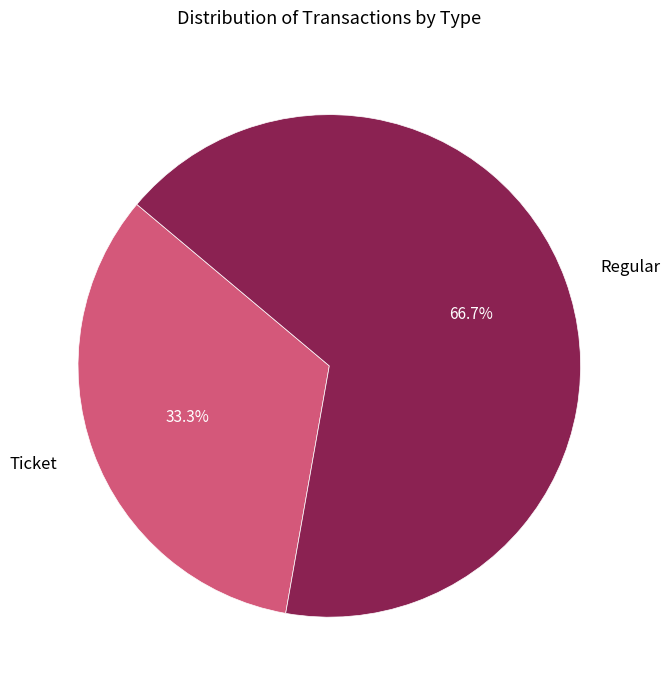

To the nearest percent, what is the difference between the largest and smallest slice percentages?

33%